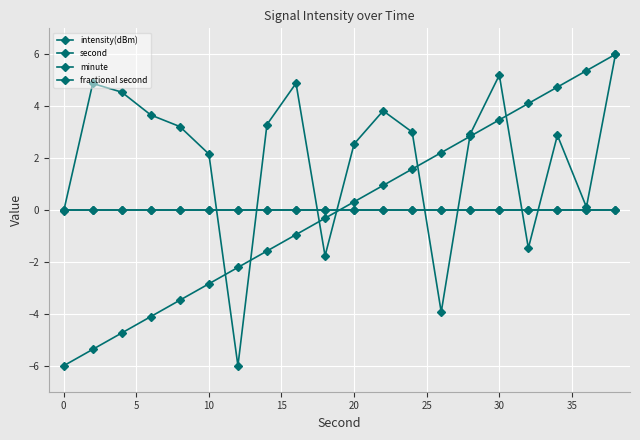

True or false: intensity(dBm) has more than 2 interior local peaks.

True